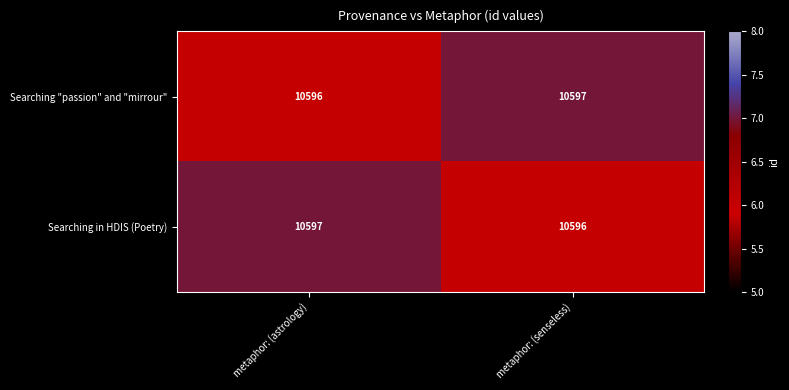

What value does the Searching "passion" and "mirrour" series have at metaphor: (astrology)?

10596